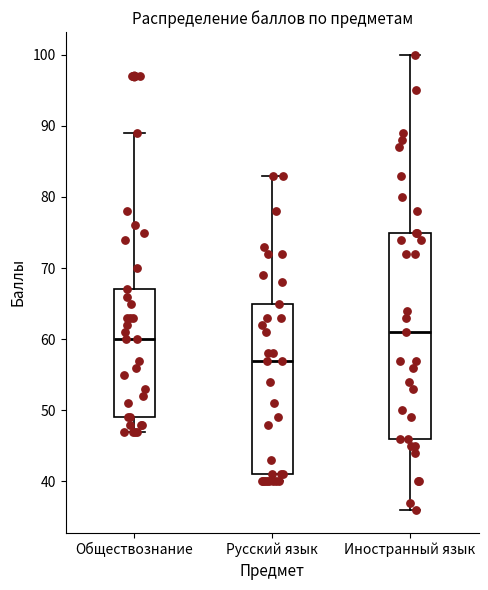

Reading left to right, read every box against the y-axis: the position of its median line, the range the box covers, and the ends of its whiskers. The values are not printed on the chart, so give them approximately, as read against the axis.

Обществознание: median 60, box 49 to 67, whiskers 47 to 89
Русский язык: median 57, box 41 to 65, whiskers 40 to 83
Иностранный язык: median 61, box 46 to 75, whiskers 36 to 100